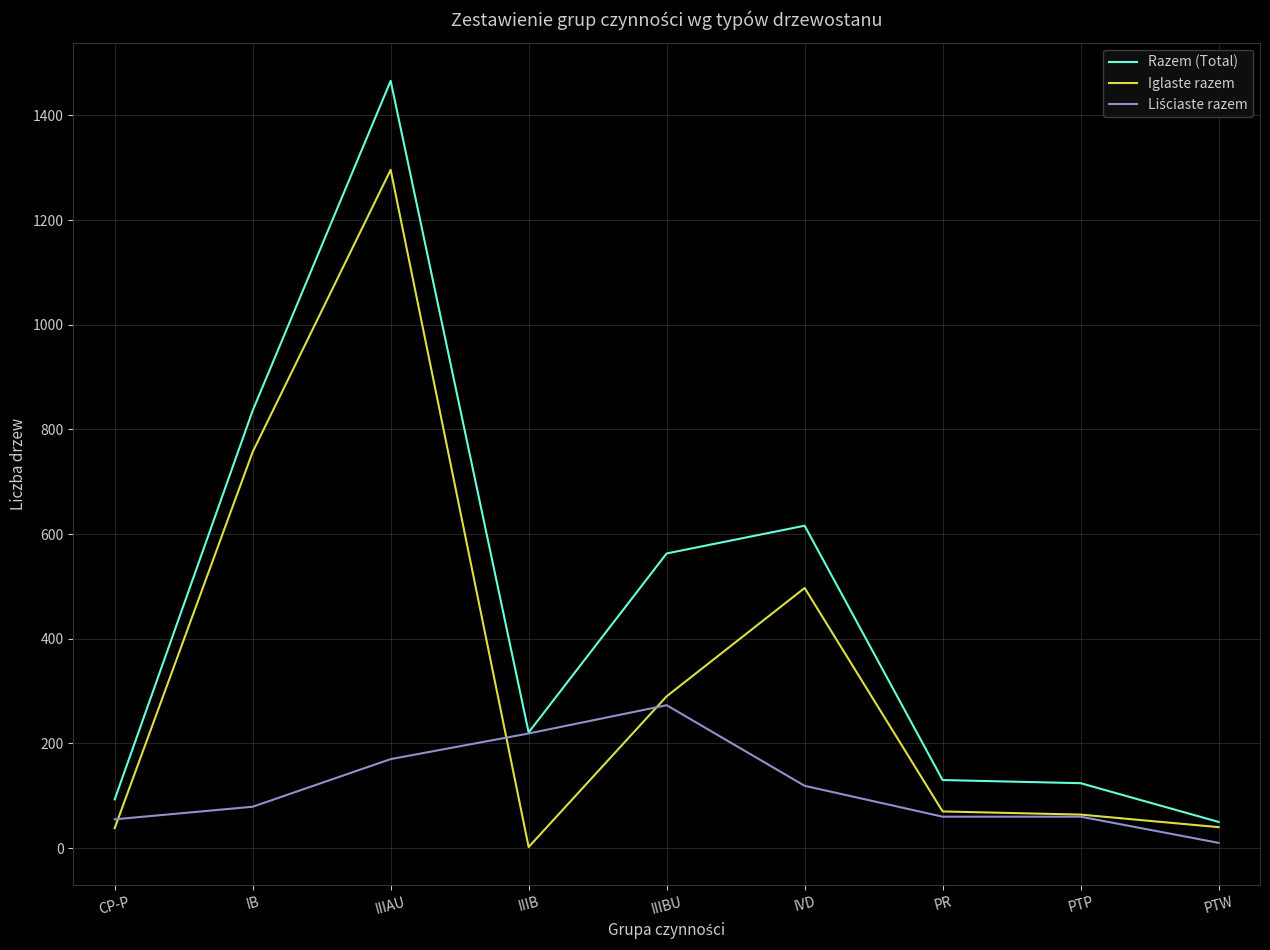

What is the greatest value displayed?

1466